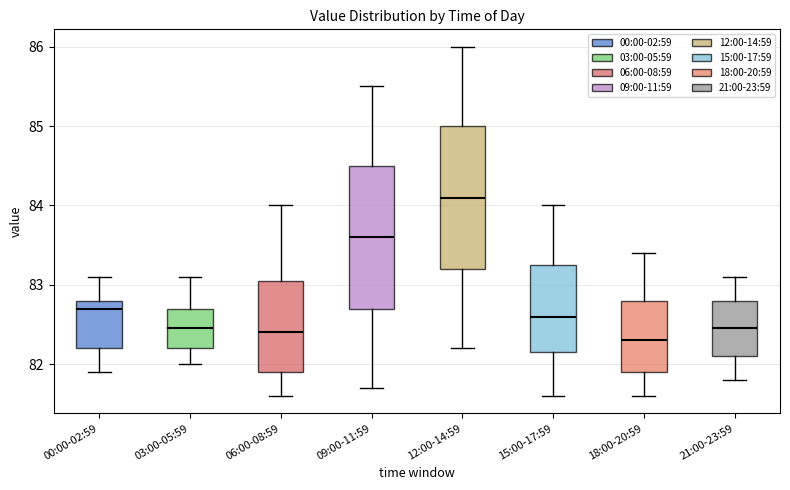

Which box has the highest median line?

12:00-14:59